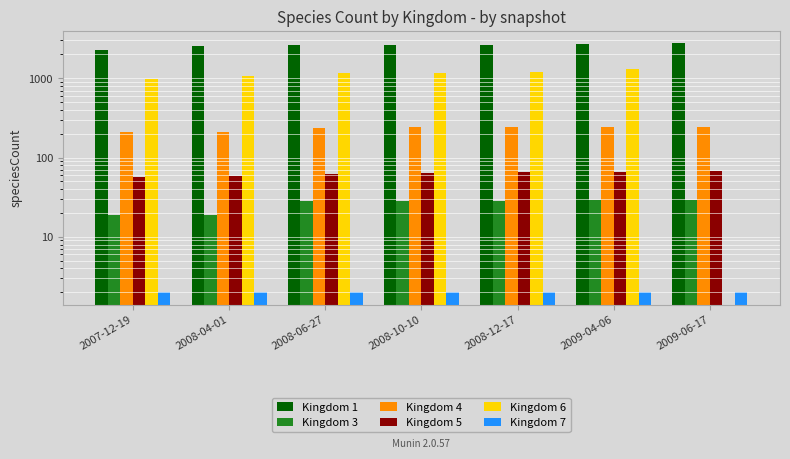

What value does the Kingdom 1 series have at 2009-06-17?

2752